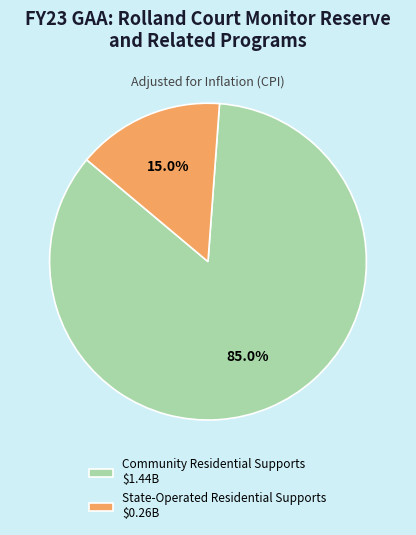

How many segments does this pie chart have?

2